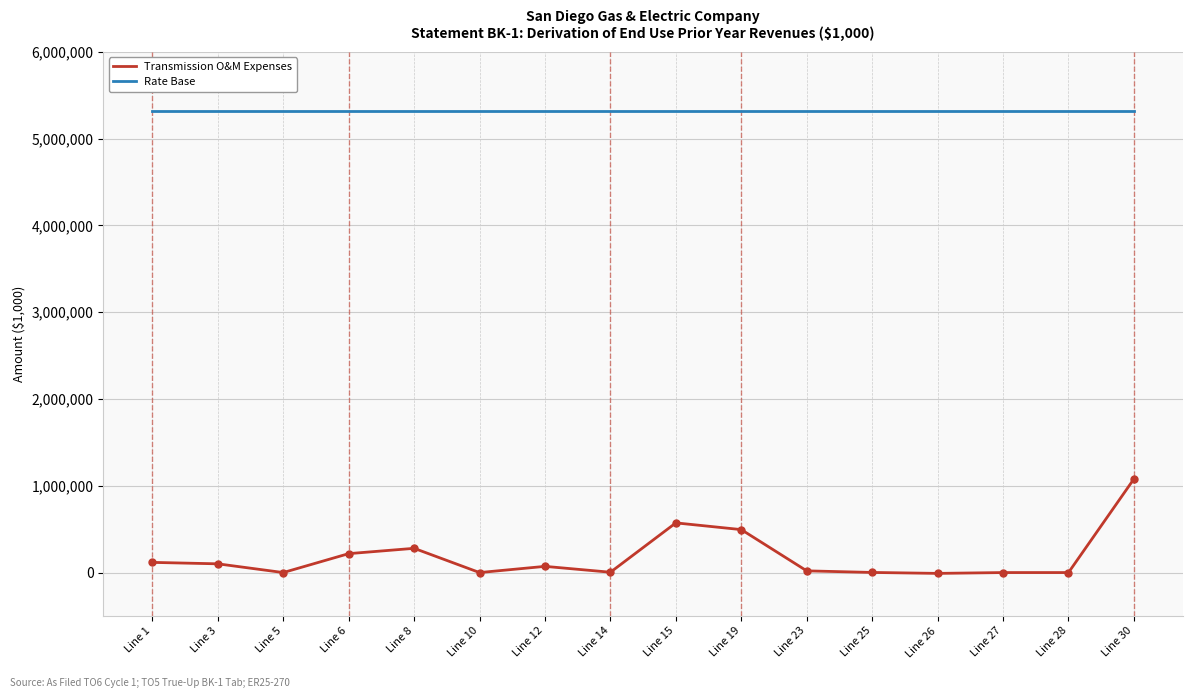

At Line 23, list the series in order from largest to smallest.

Rate Base, Transmission O&M Expenses